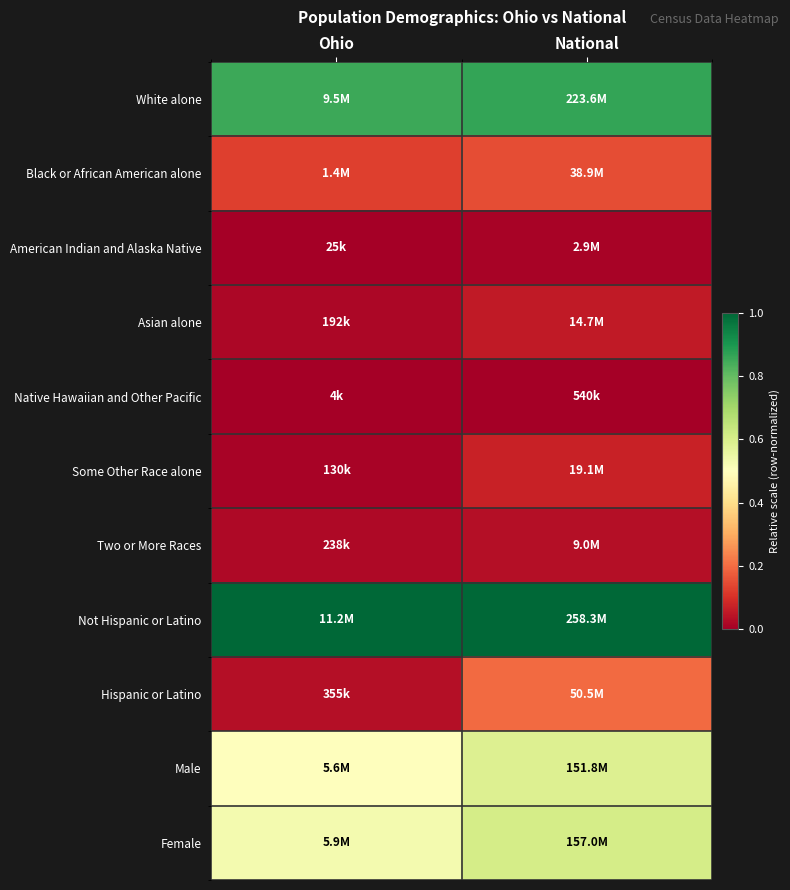

Which series has the largest total across all categories?

Not Hispanic or Latino